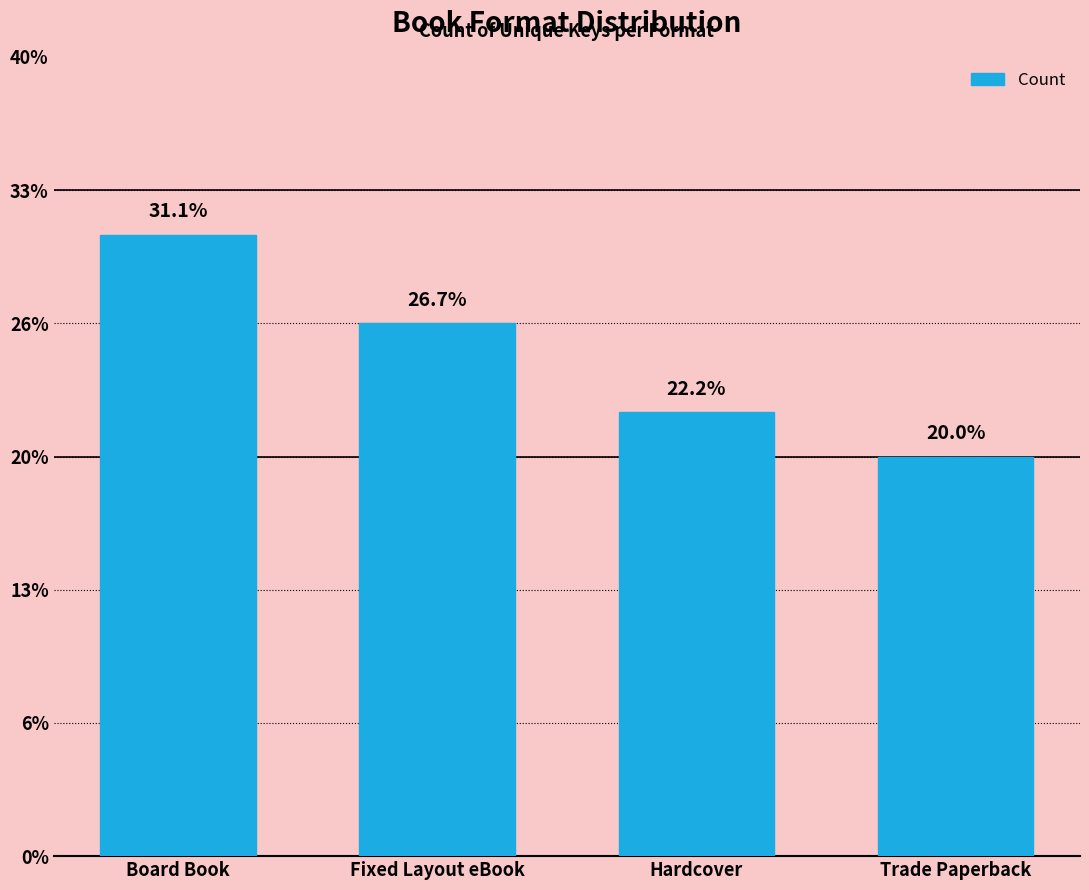

Does the chart contain any negative values?

No